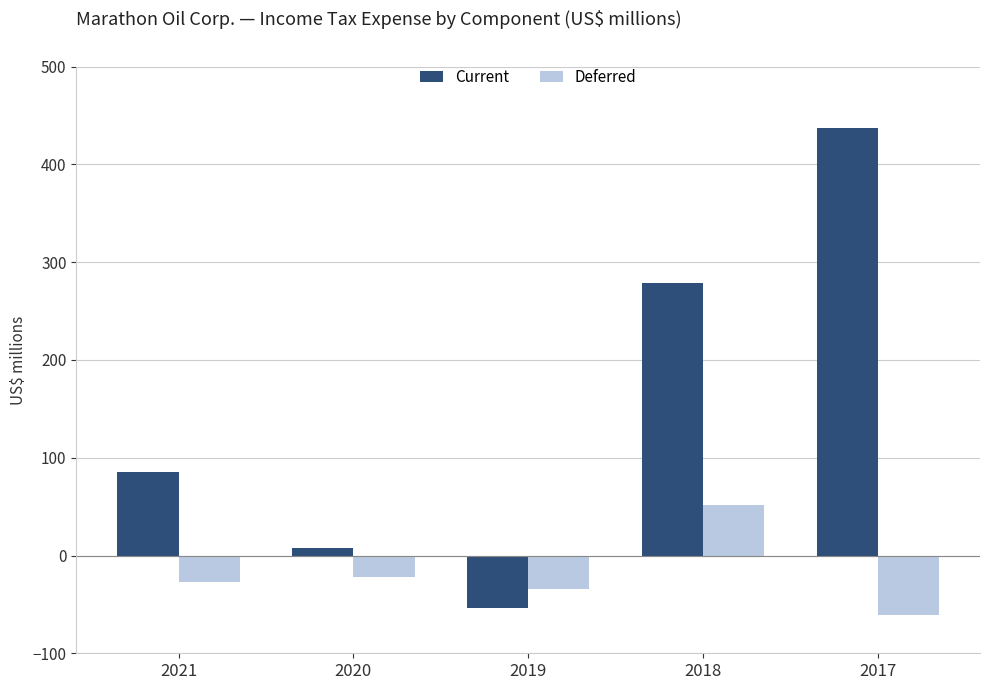

What is the approximate value of Current at 2021, to the nearest 50?

100